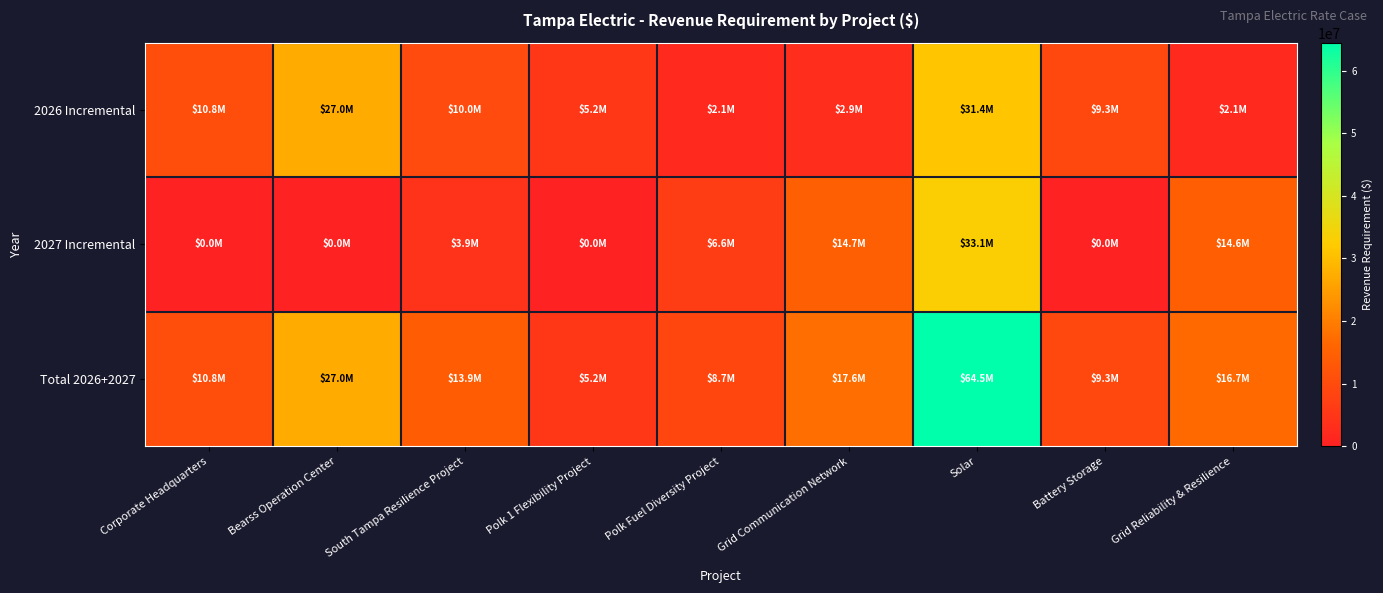

Which series has the largest range (max minus min)?

Total 2026+2027